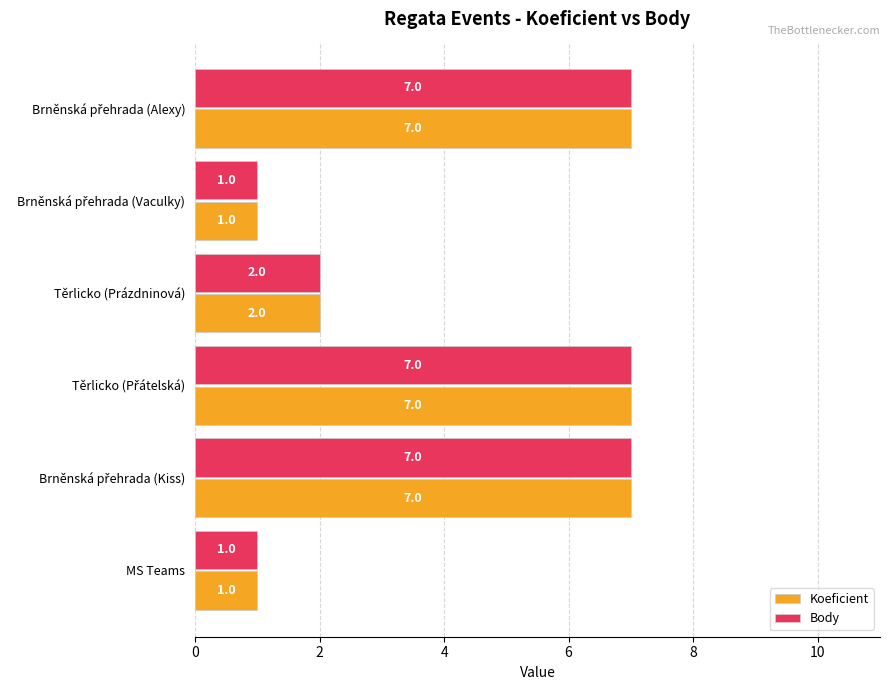

Where is Body nearest to the value 4?

Těrlicko (Prázdninová)